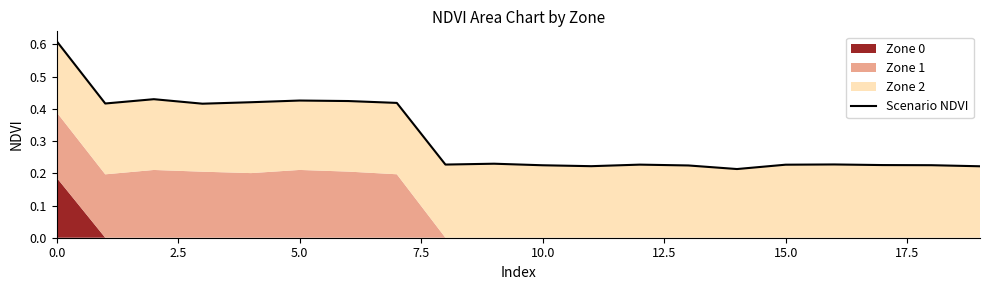

At which label is the value closest to 0?

14